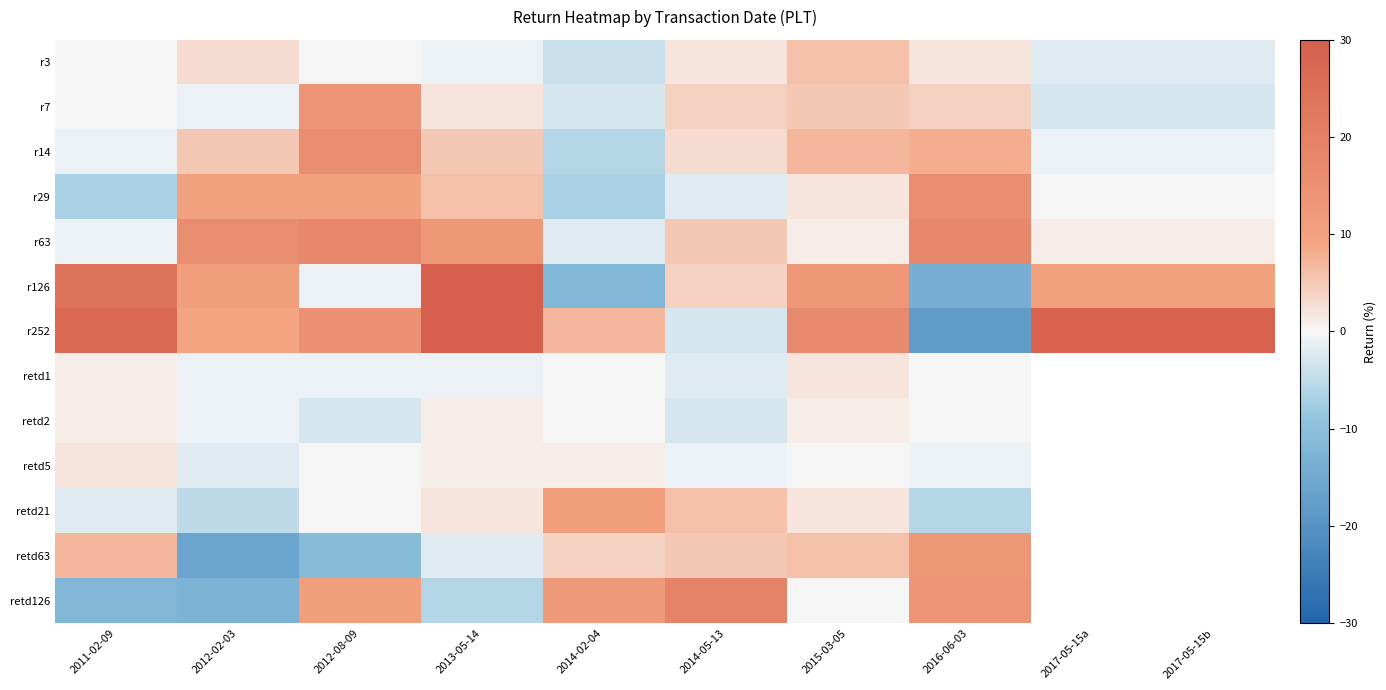

At which label does retd126 first exceed 12?

2014-05-13